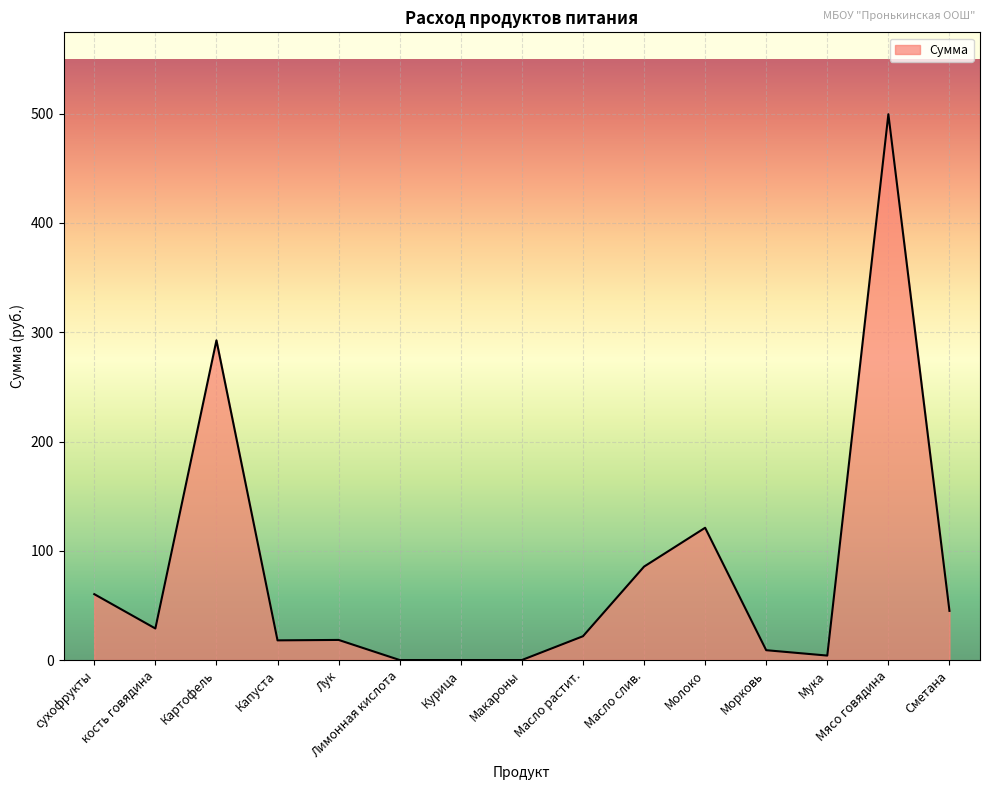

The chart shows a value of 92.1 at Картофель. True or false?

False